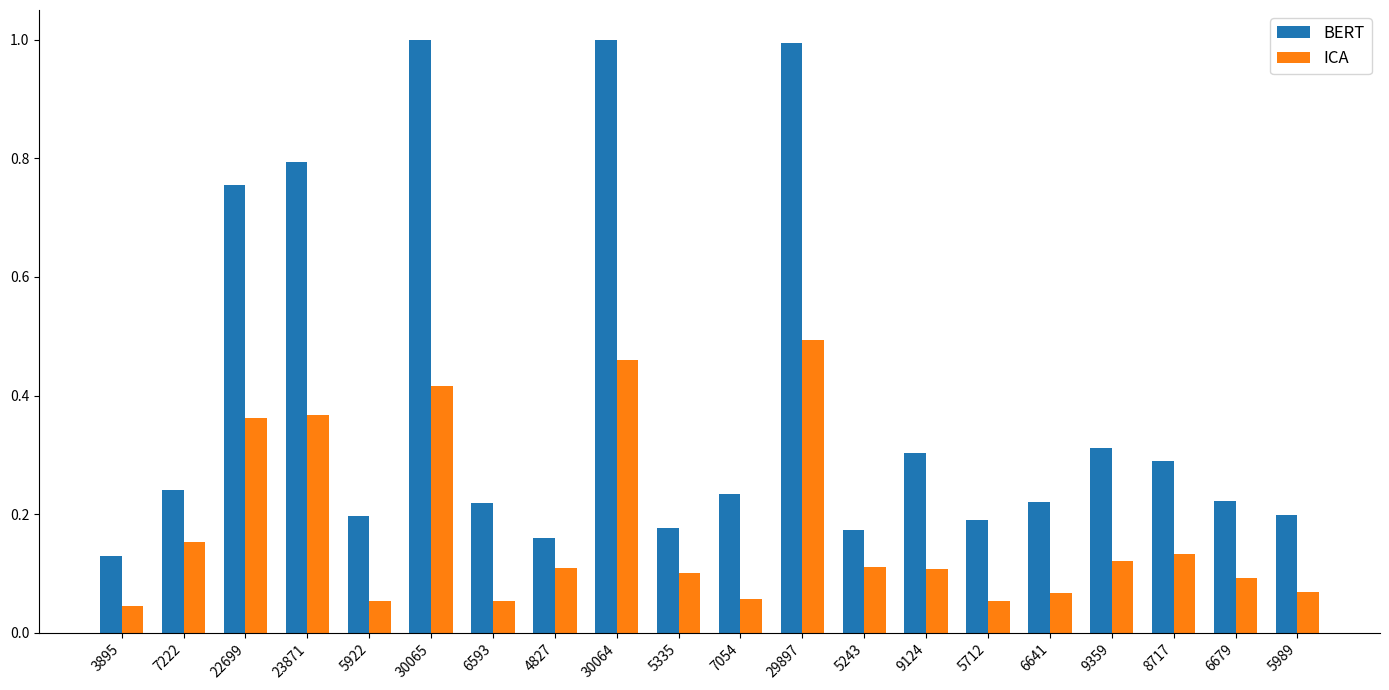

Which category has the highest value in the ICA series?

29897